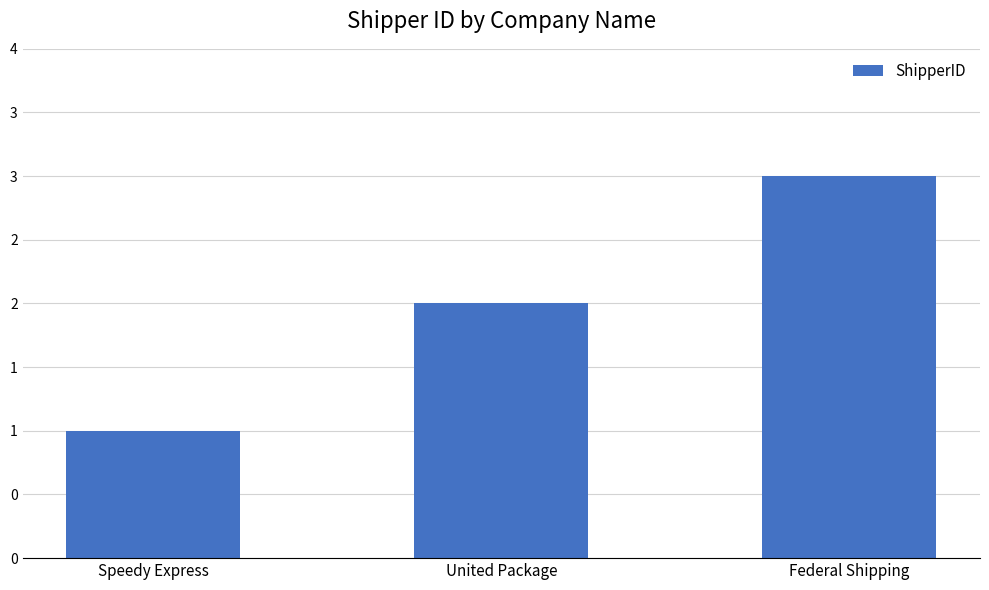

Read the value at Speedy Express.

1